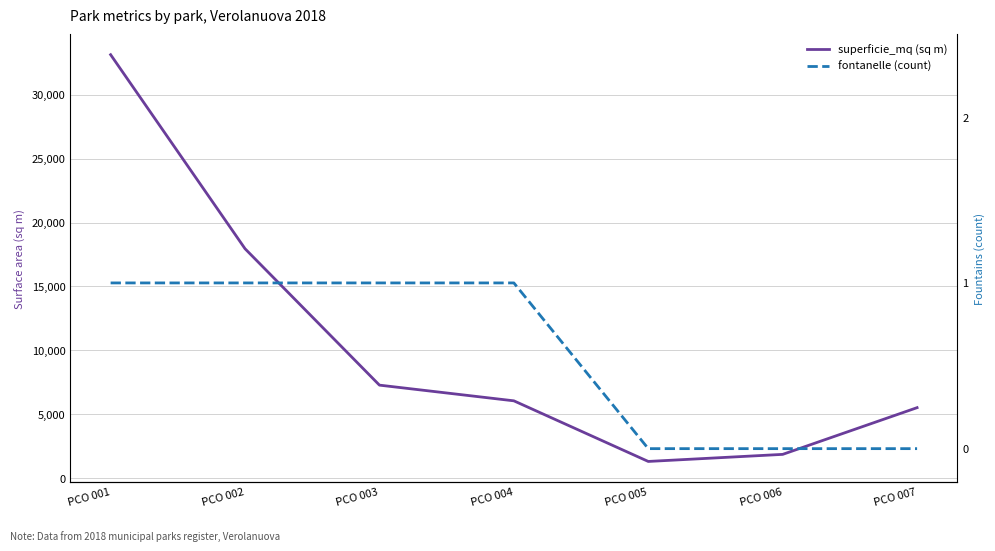

List the series in order of their peak value, highest first.

superficie_mq (sq m), fontanelle (count)